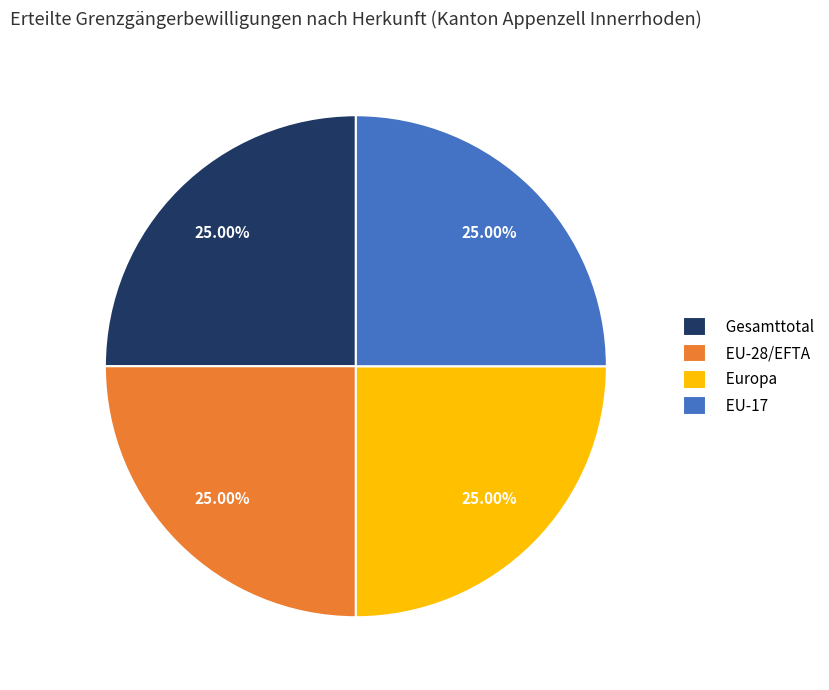

How many segments does this pie chart have?

4